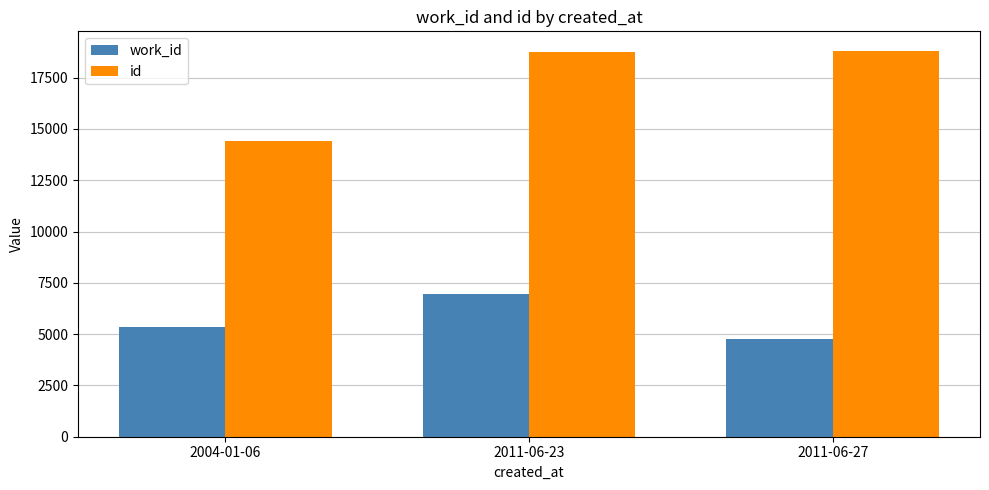

At which label does work_id reach its minimum?

2011-06-27